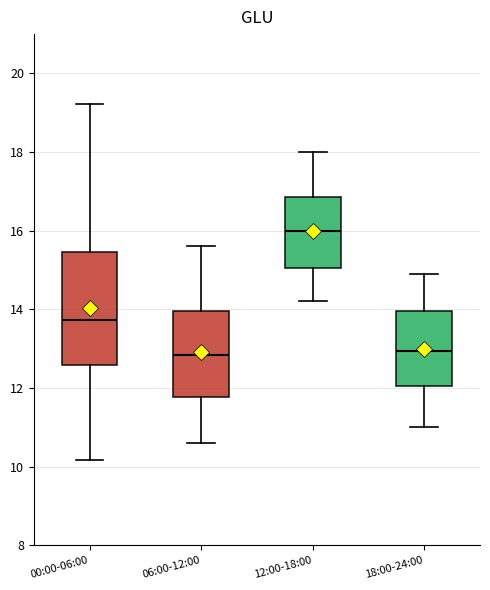

Reading left to right, read every box against the y-axis: the position of its median line, the range the box covers, and the ends of its whiskers. The values are not printed on the chart, so give them approximately, as read against the axis.

00:00-06:00: median 13.8, box 12.6 to 15.4, whiskers 10.2 to 19.2
06:00-12:00: median 12.8, box 11.8 to 14.0, whiskers 10.6 to 15.6
12:00-18:00: median 16.0, box 15.0 to 16.8, whiskers 14.2 to 18.0
18:00-24:00: median 13.0, box 12.0 to 14.0, whiskers 11.0 to 15.0